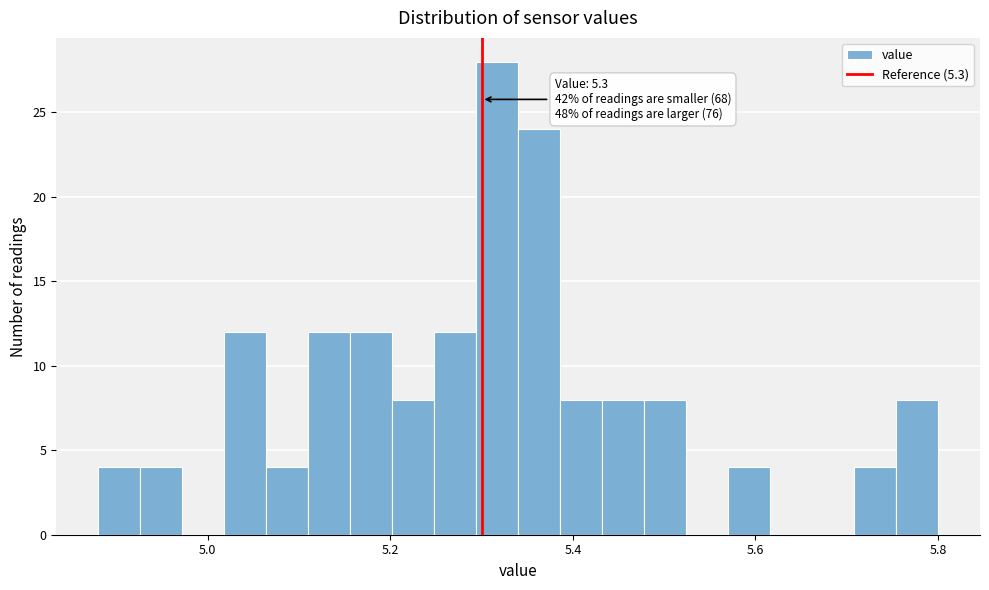

Read against the x-axis, roughly where is the centre of the tallest bar?

5.32